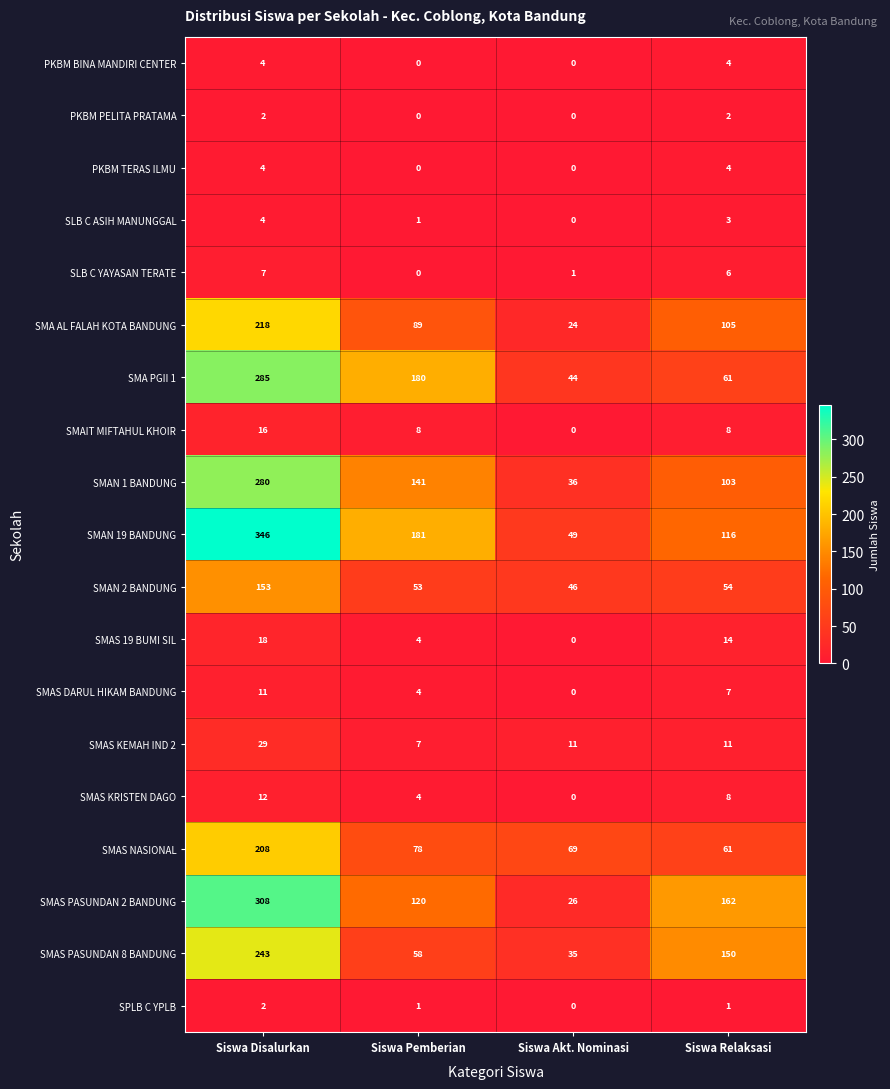

What is the difference between the second highest and minimum values in the SMAN 2 BANDUNG series?

8